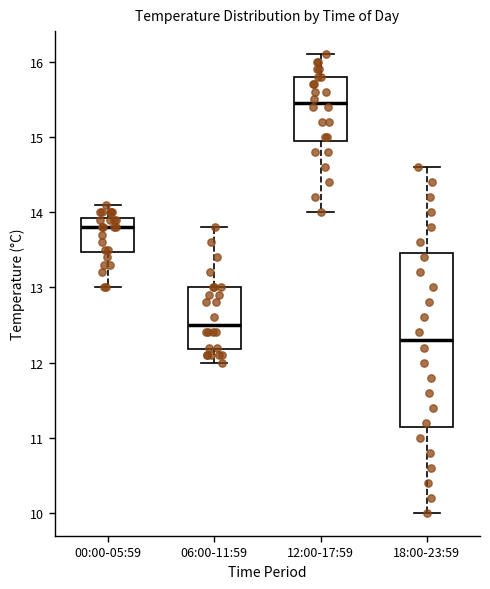

Comparing the boxes themselves (not the whiskers), which one is the tallest?

18:00-23:59